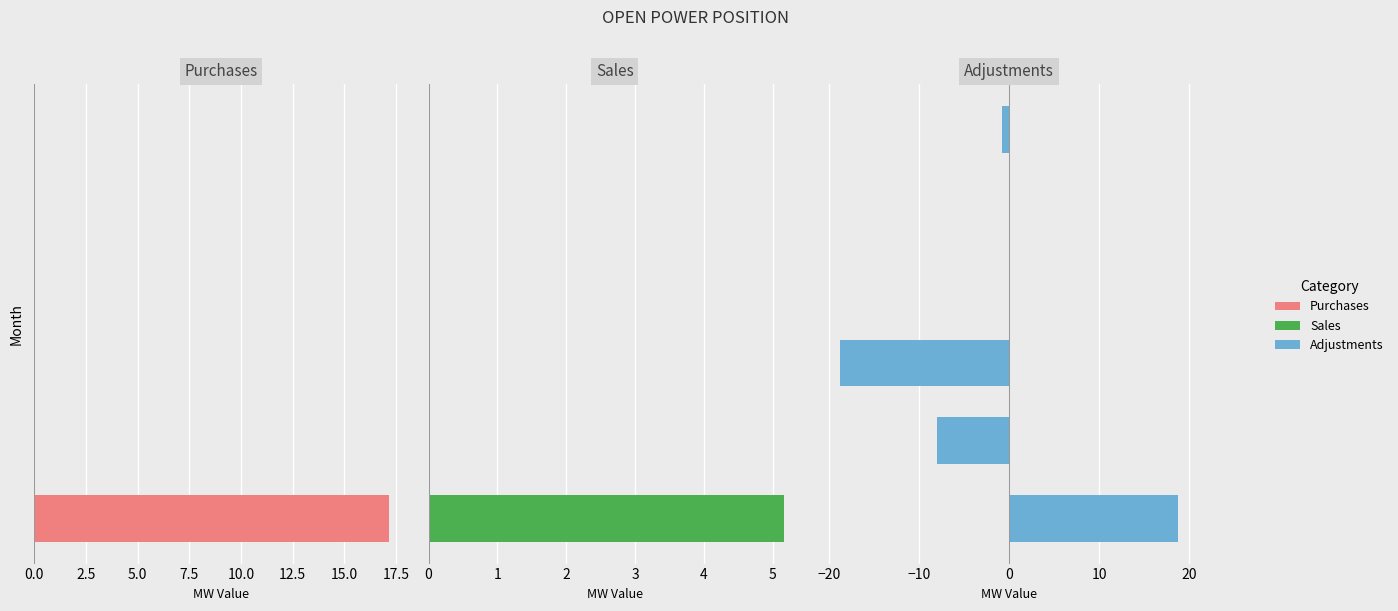

True or false: Purchases has a value of 6.6 at 12.5.

False